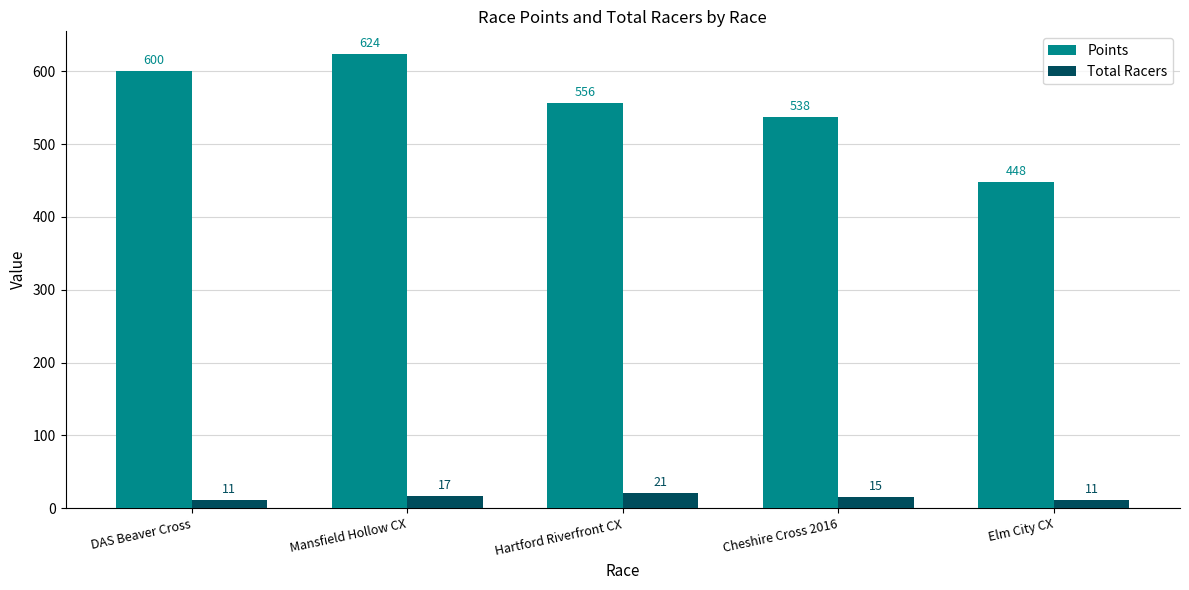

At which label does Points first exceed 556?

DAS Beaver Cross